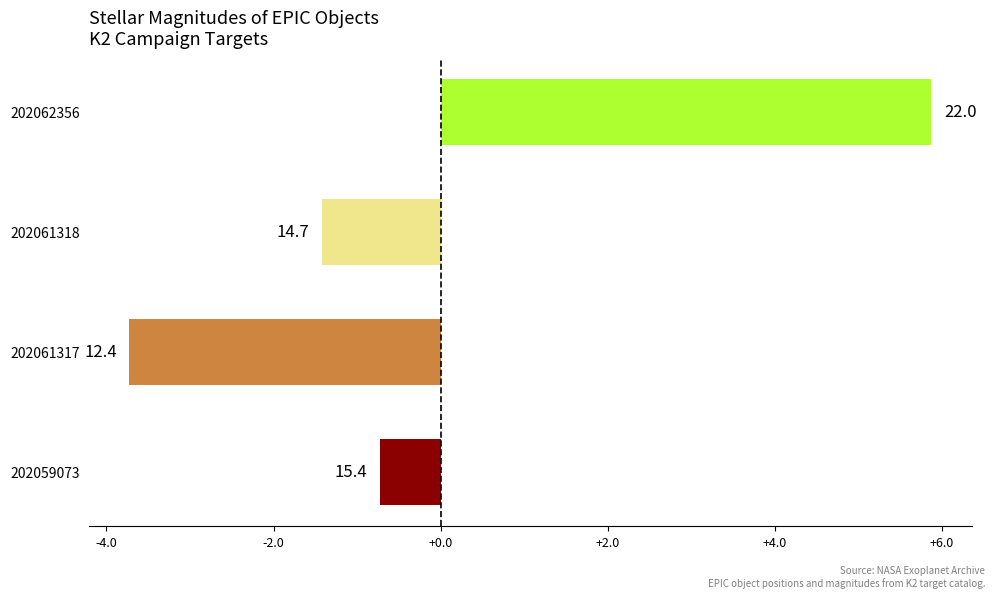

How many bars are there in total?

4